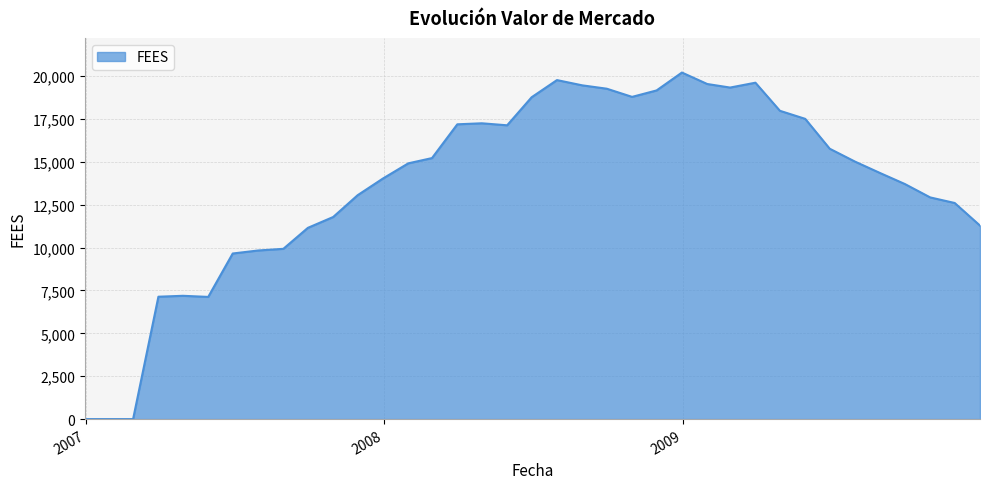

What is the maximum value shown in the chart?

20210.7